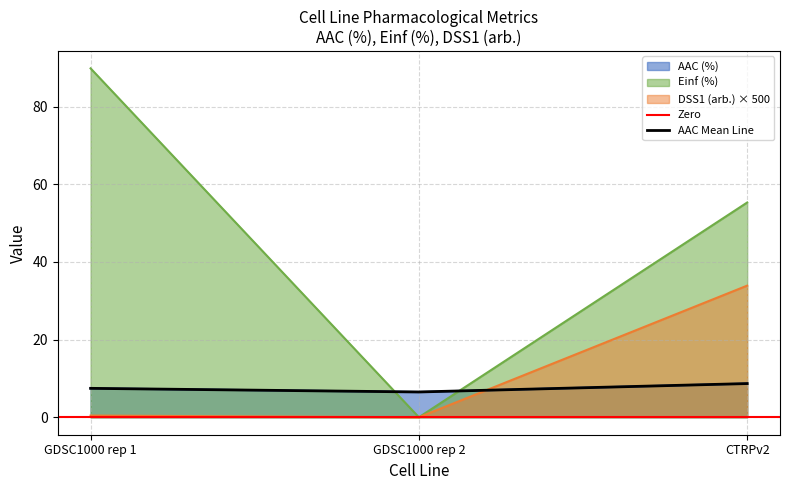

Does the chart have visible grid lines?

Yes